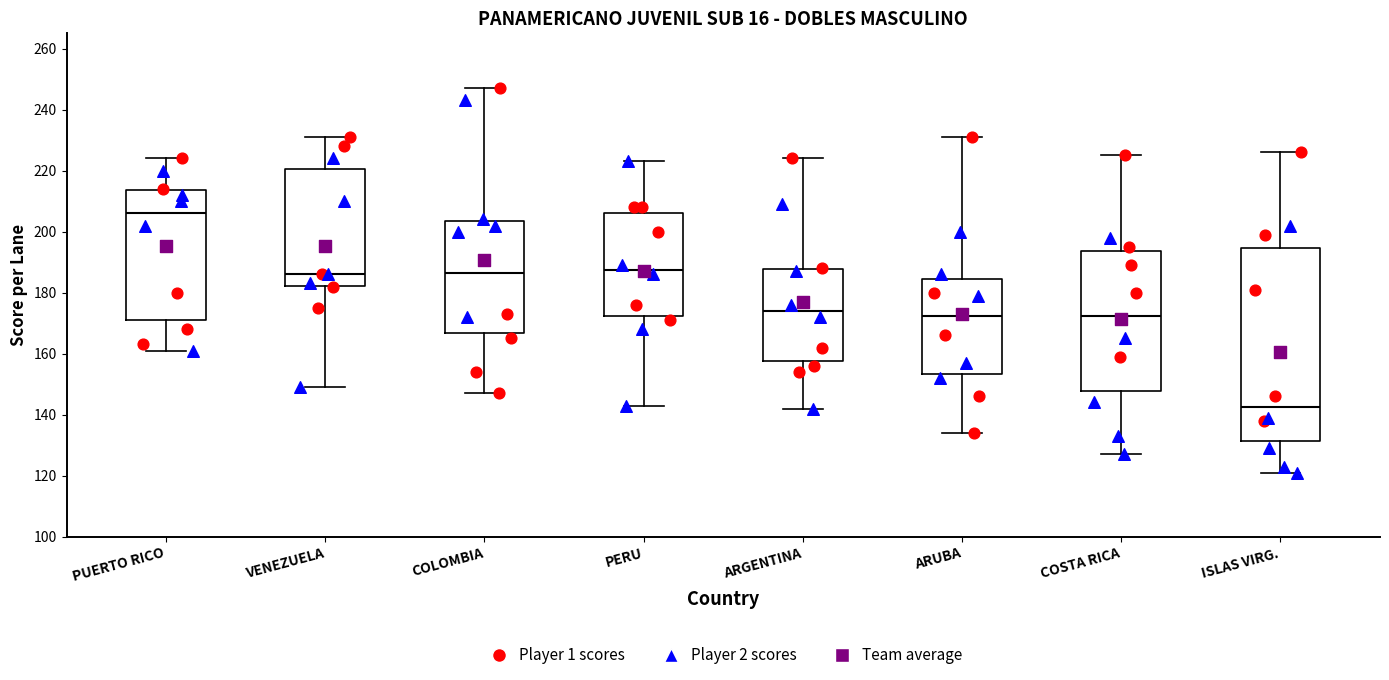

Which box is the tallest, from its lower edge to its upper edge?

ISLAS VIRG.